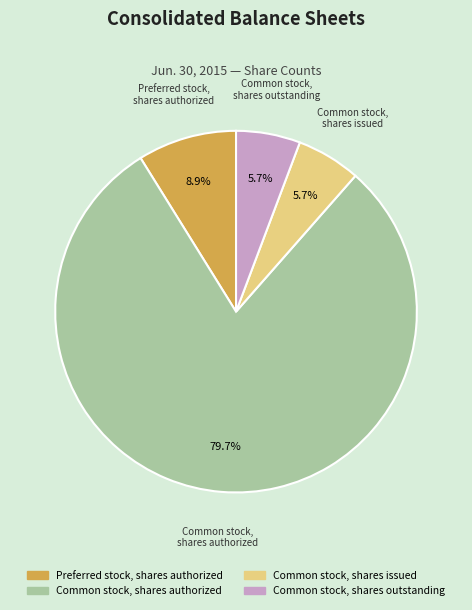

Does Preferred stock, shares authorized represent more than half of the total?

No